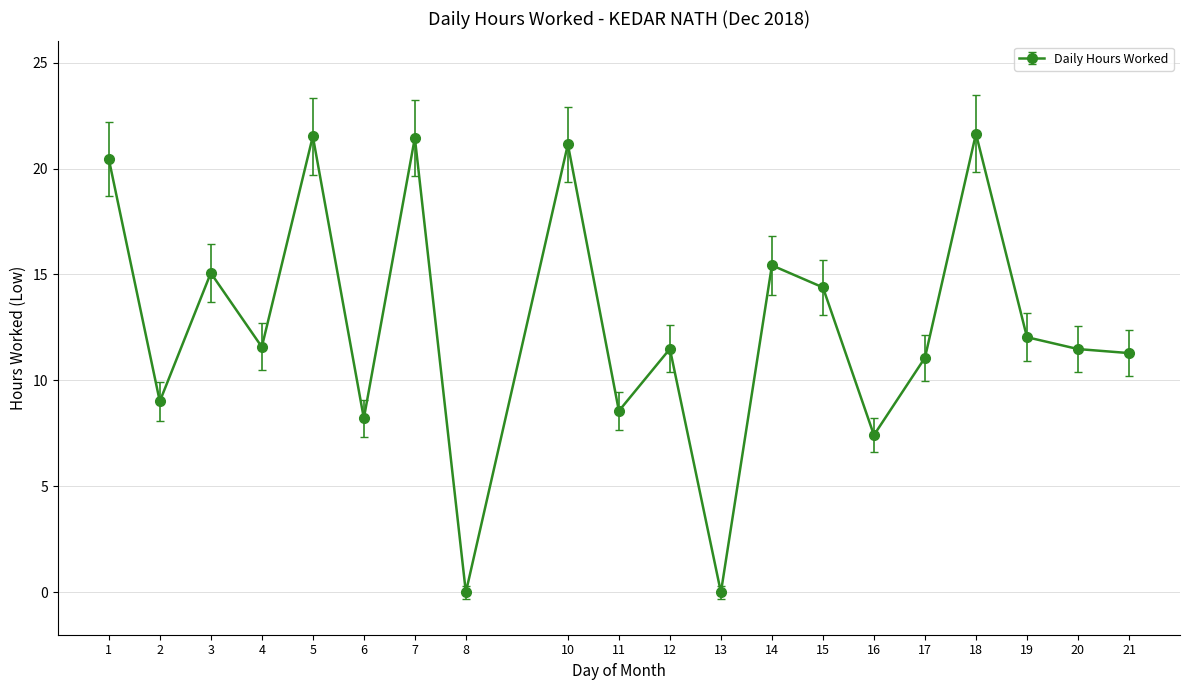

What is the value of the 16th point from the left?

11.1